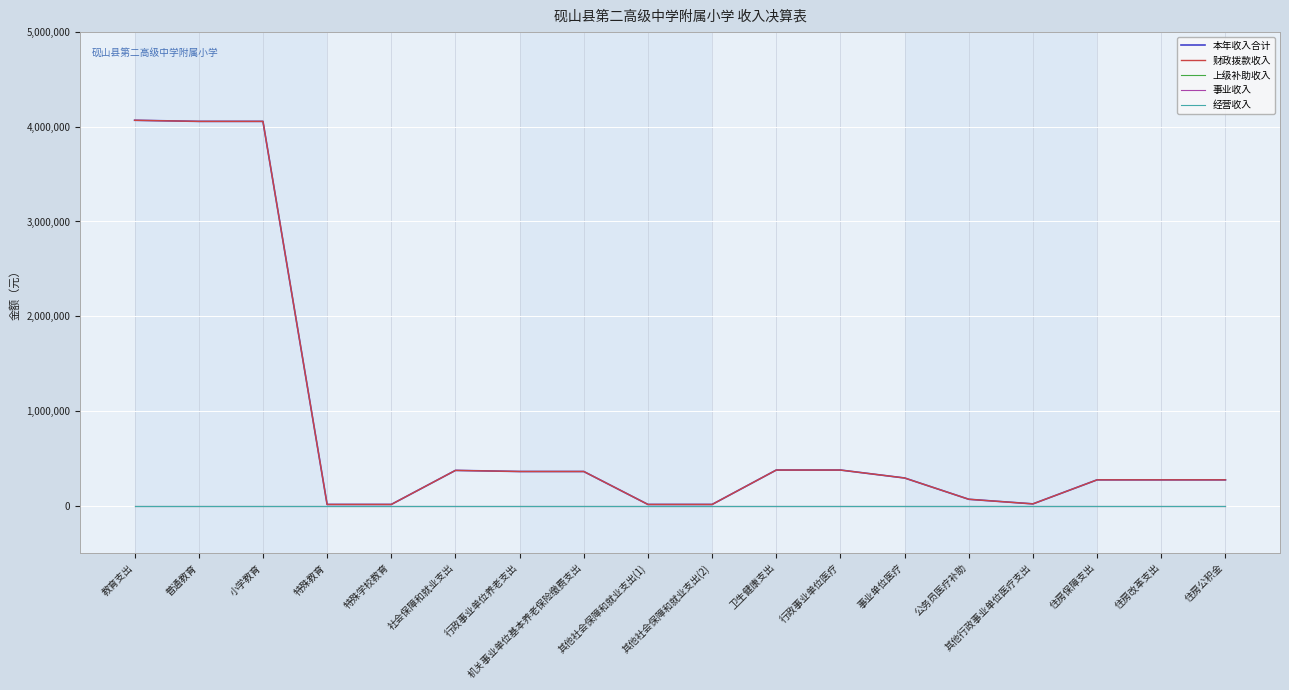

What is the label of the 2nd point from the right?

住房改革支出